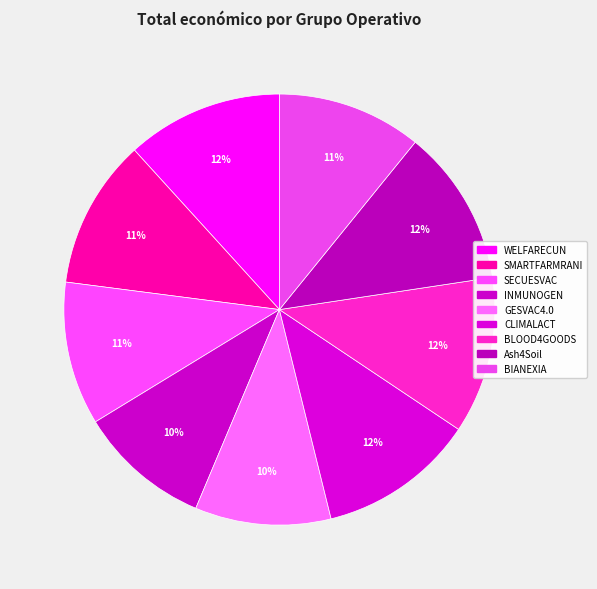

What is the total percentage of WELFARECUN and BIANEXIA?

22.6%